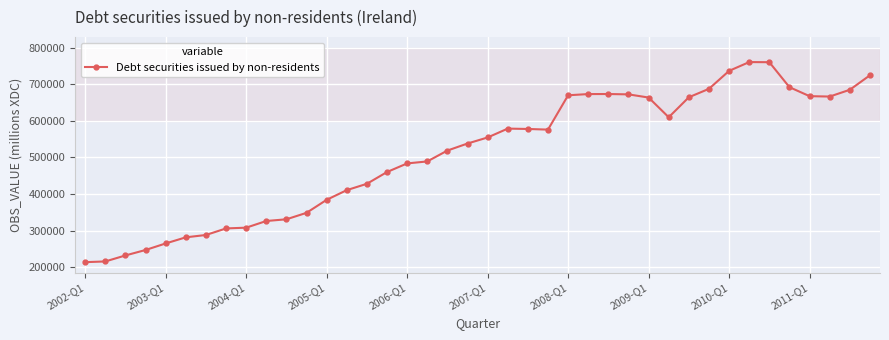

Count the number of categories in the chart.

40